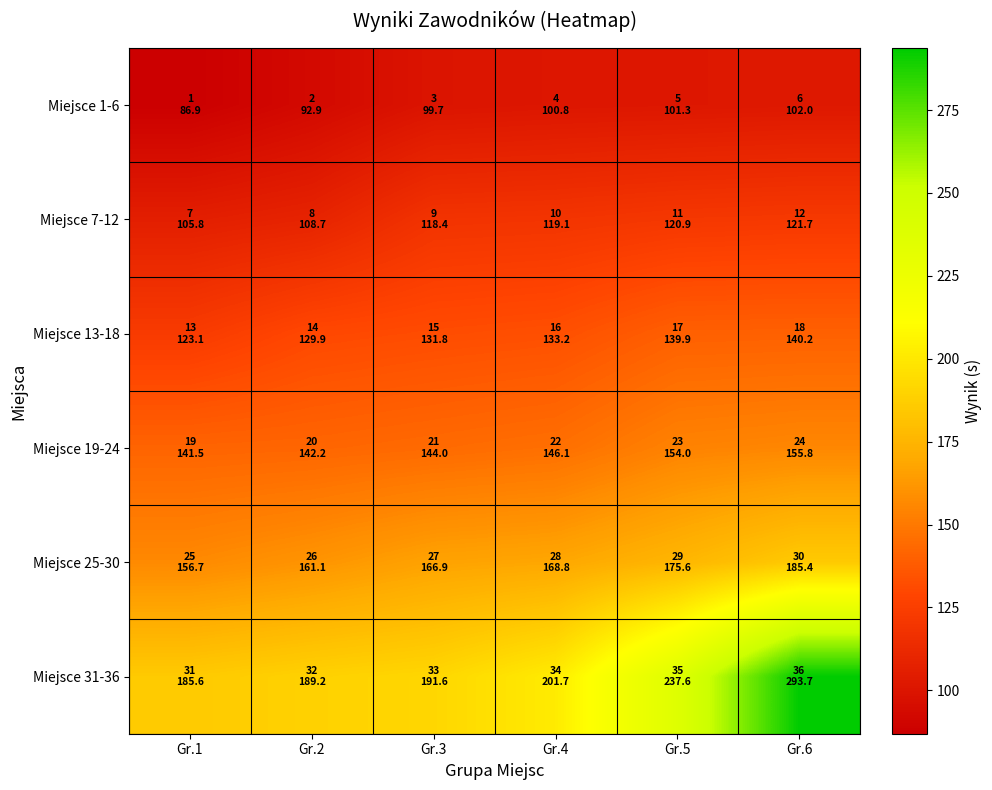

Which category has the highest value across all series?

Gr.6